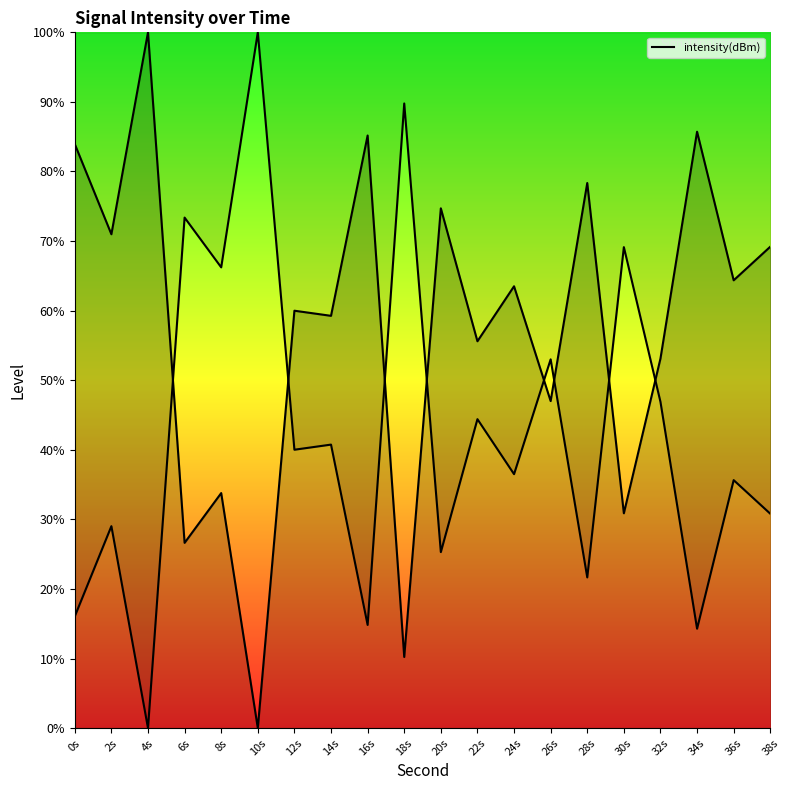

Which category has the highest value across all series?

4s